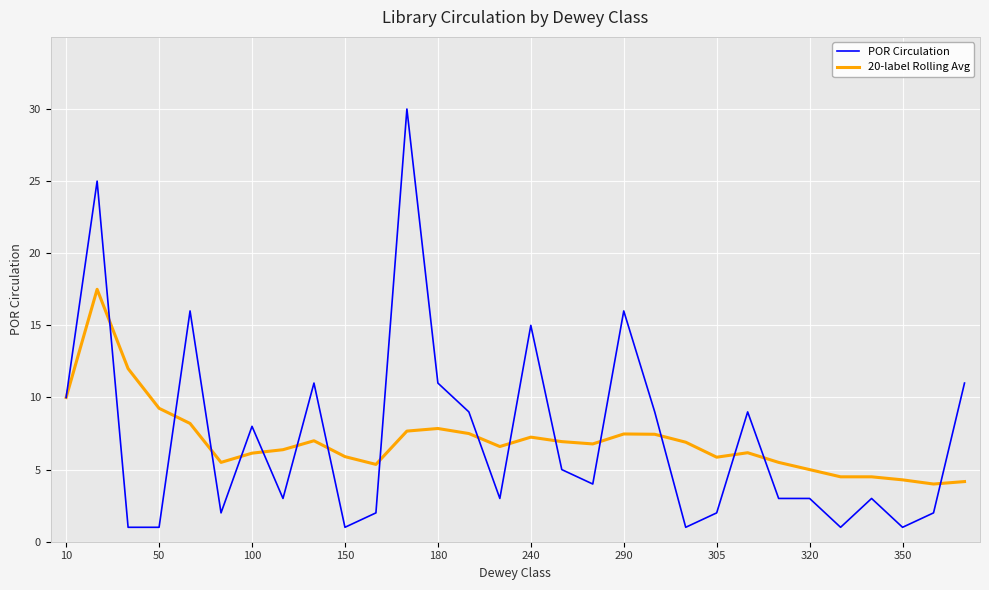

What are all the series names shown in the legend?

POR Circulation, 20-label Rolling Avg